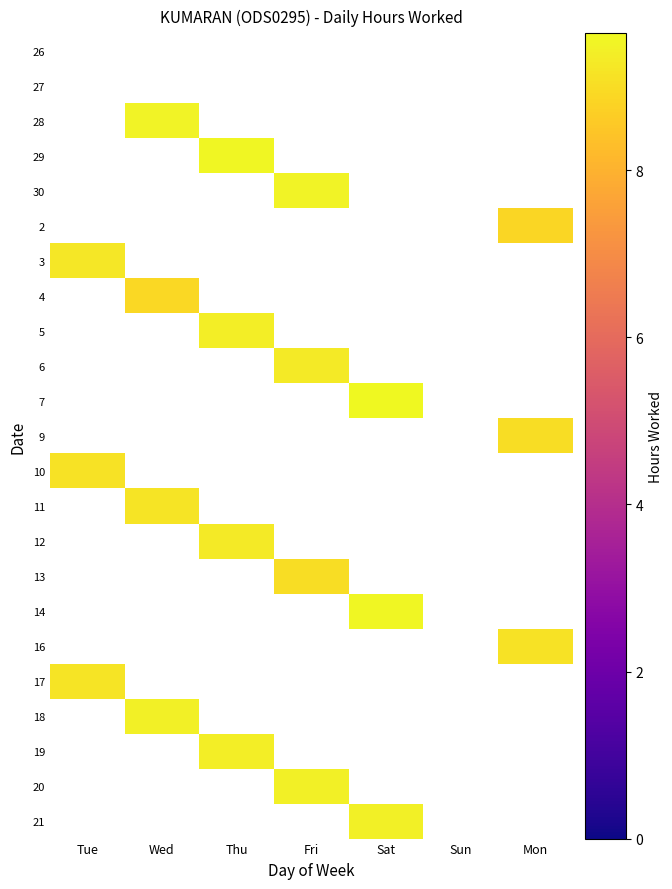

Which label corresponds to the smallest value in the chart?

Tue